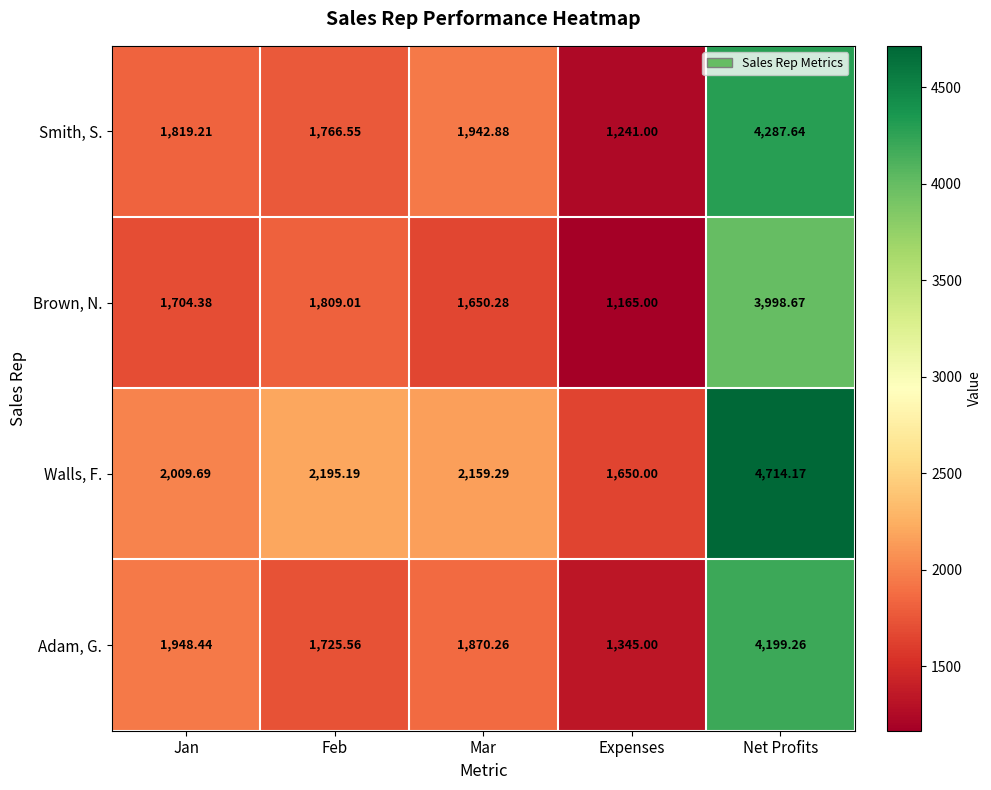

At how many categories does at least one series exceed 2024?

3